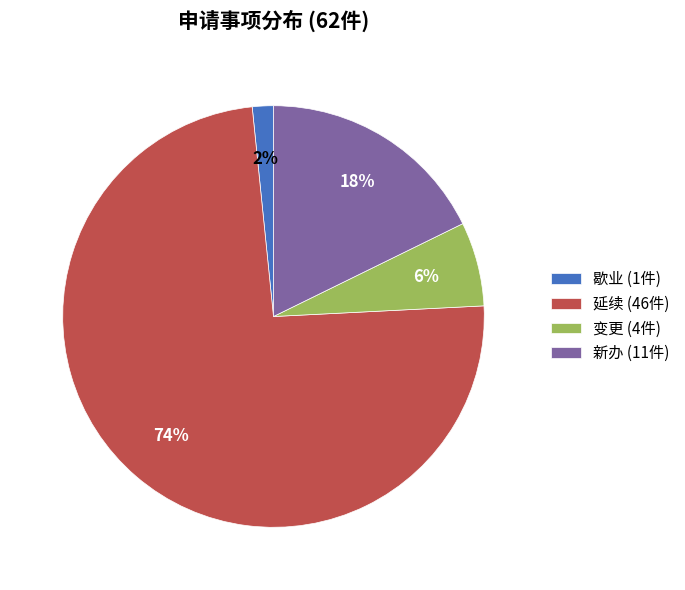

Does any single category account for the majority?

Yes